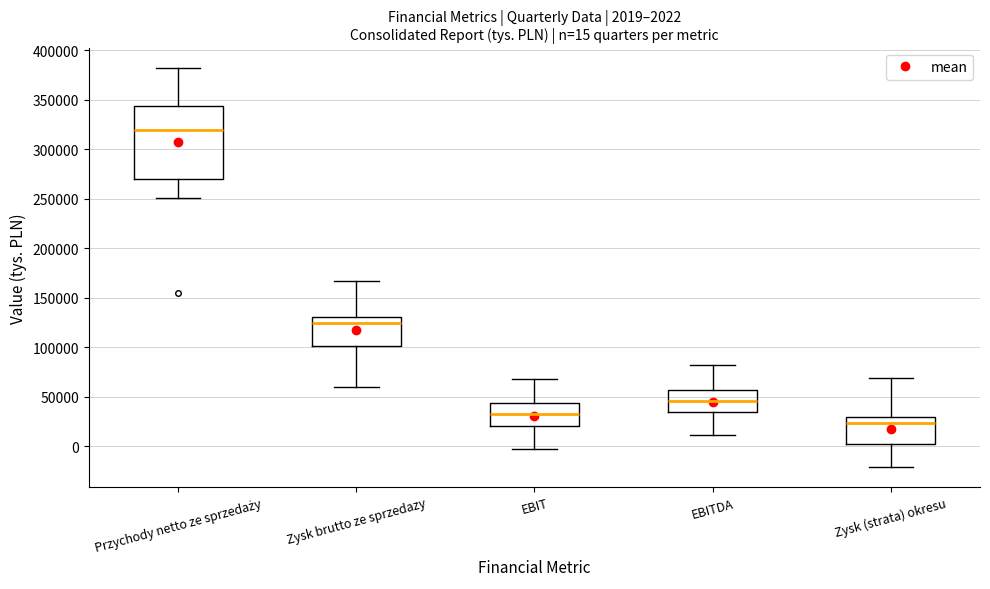

Comparing the boxes themselves (not the whiskers), which one is the tallest?

Przychody netto ze sprzedaży